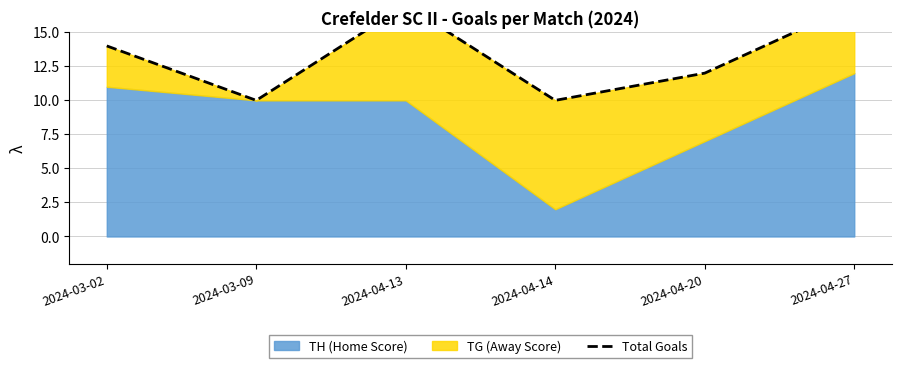

What is the approximate value at 2024-03-02?

14